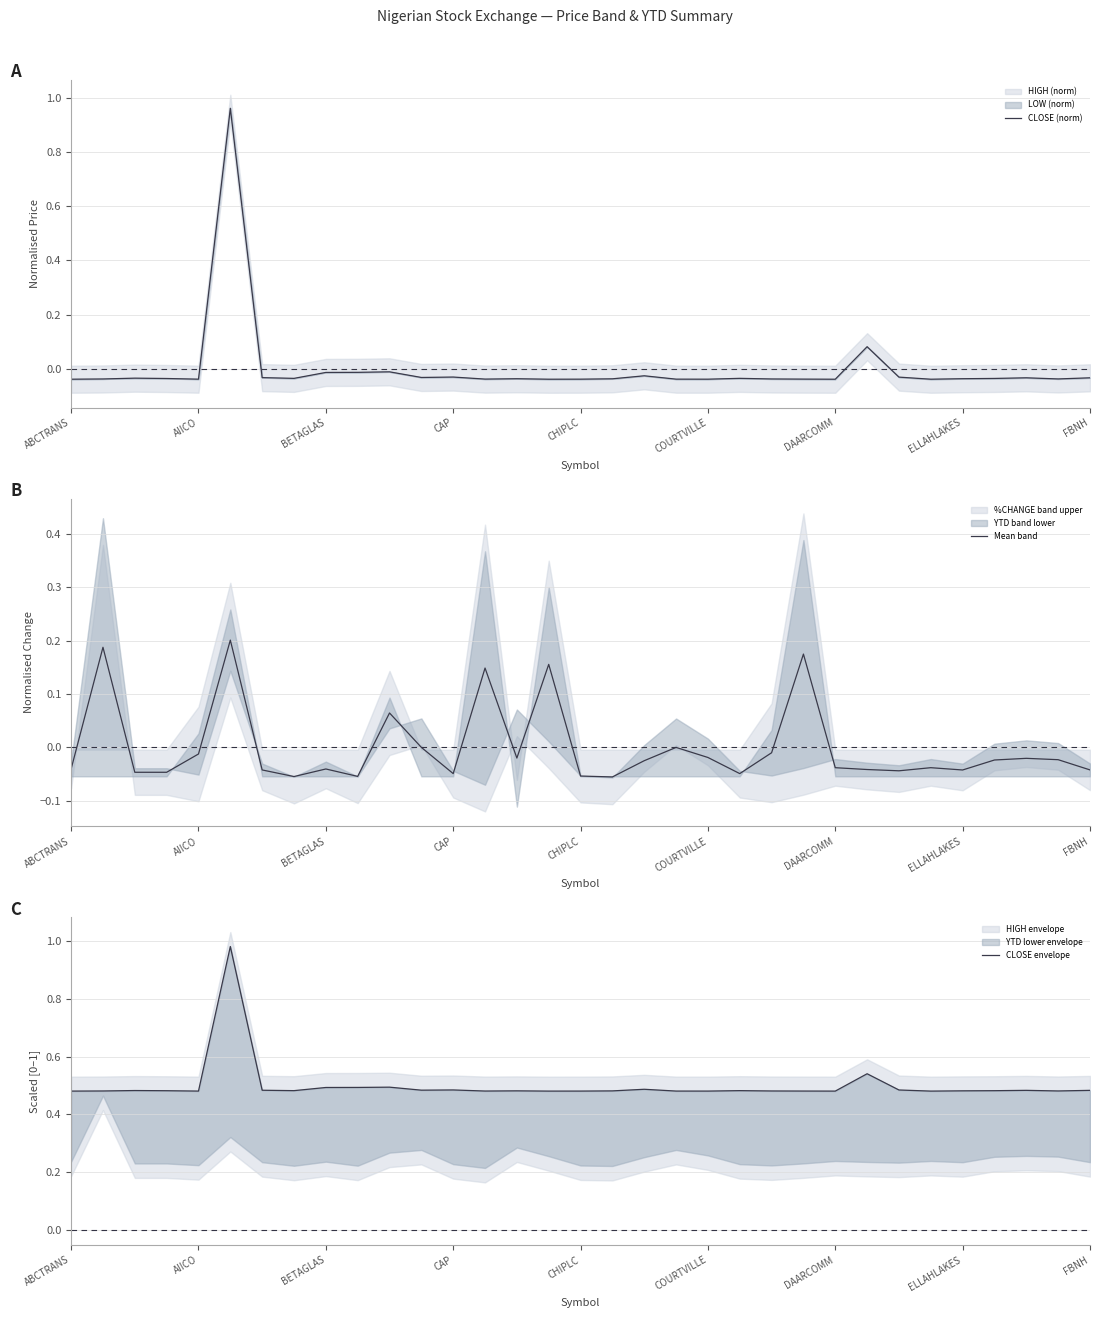

How many lines are shown in the chart?

3